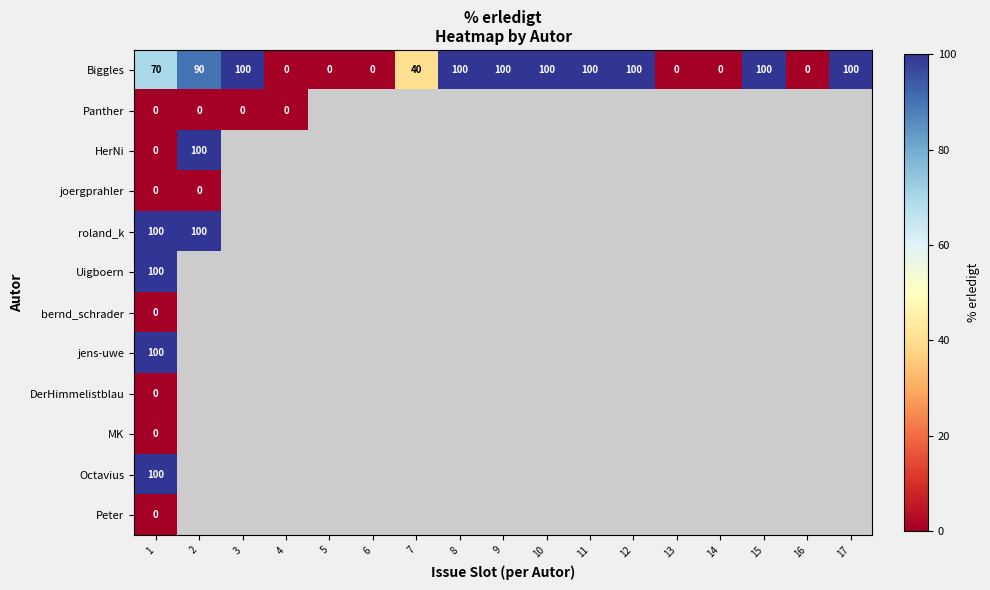

How many Biggles values are between 0 and 100?

17